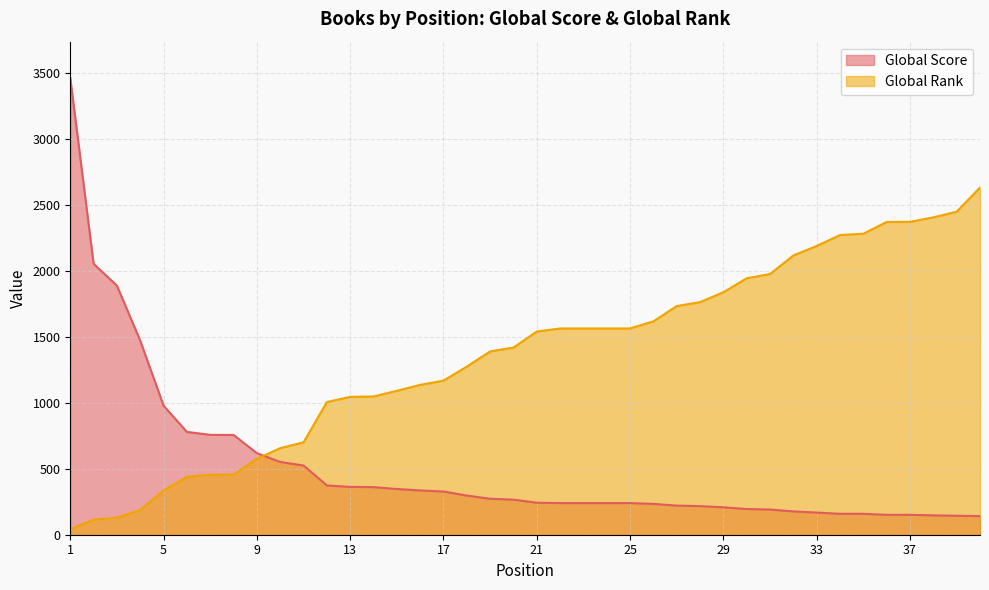

What are all the series names shown in the legend?

Global Score, Global Rank